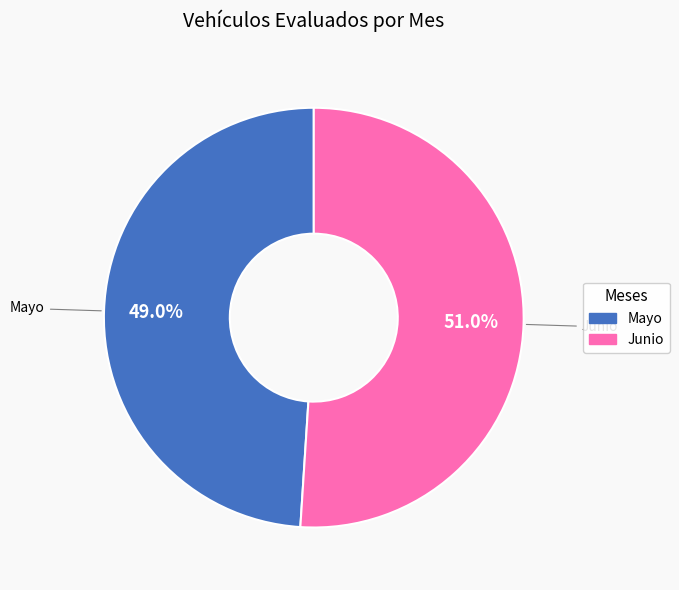

How many slices are in this pie chart?

2